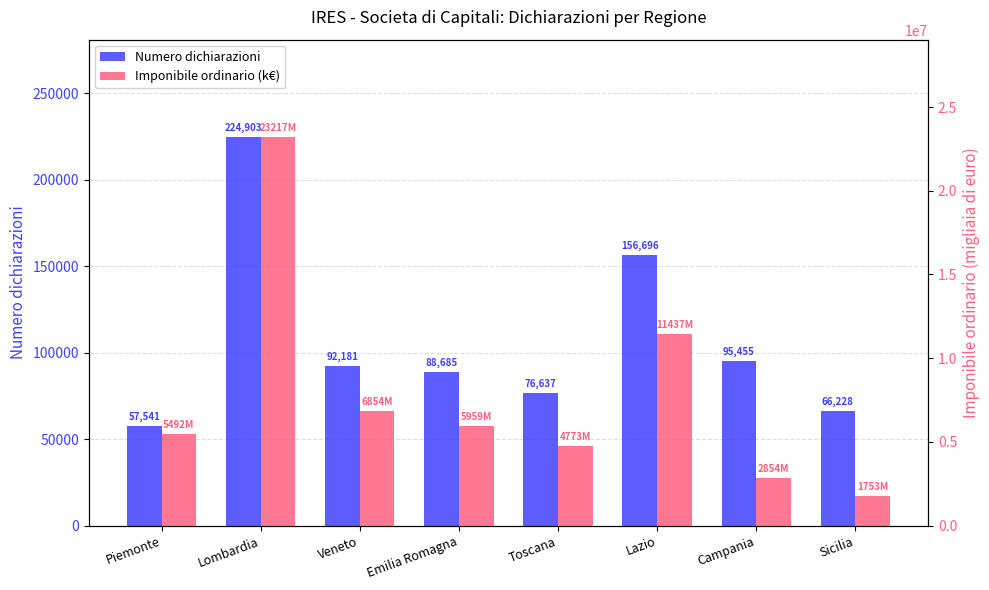

How many data points in Imponibile ordinario (k€) are less than 5958556?

4